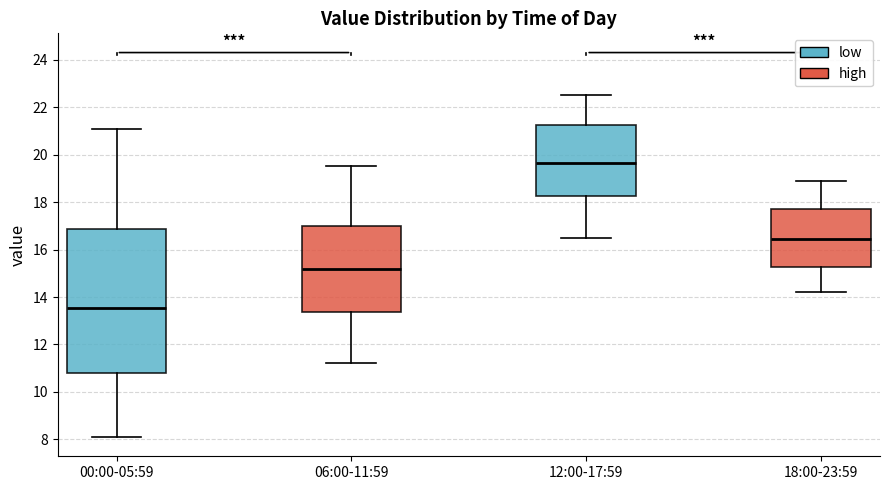

Reading left to right, transcribe this box plot: for each box, give where its median line is, the range the box spans, and where its two whiskers end, as read against the y-axis. The values are not printed on the chart, so give them approximately, as read against the axis.

00:00-05:59: median 13.6, box 10.8 to 16.8, whiskers 8.2 to 21.2
06:00-11:59: median 15.2, box 13.4 to 17.0, whiskers 11.2 to 19.6
12:00-17:59: median 19.6, box 18.2 to 21.2, whiskers 16.6 to 22.6
18:00-23:59: median 16.4, box 15.2 to 17.8, whiskers 14.2 to 19.0